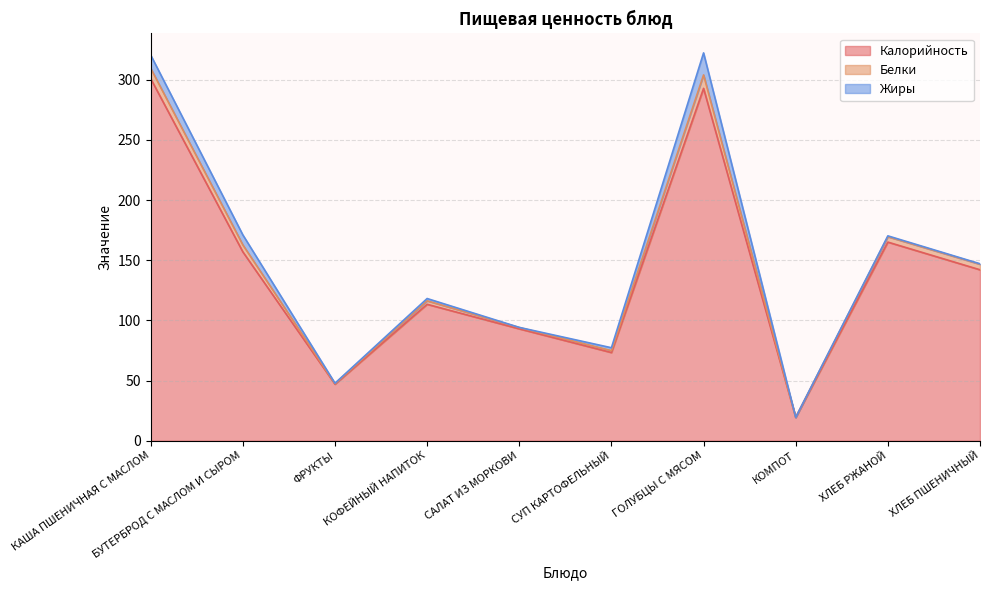

What is the maximum value for Жиры?

18.3